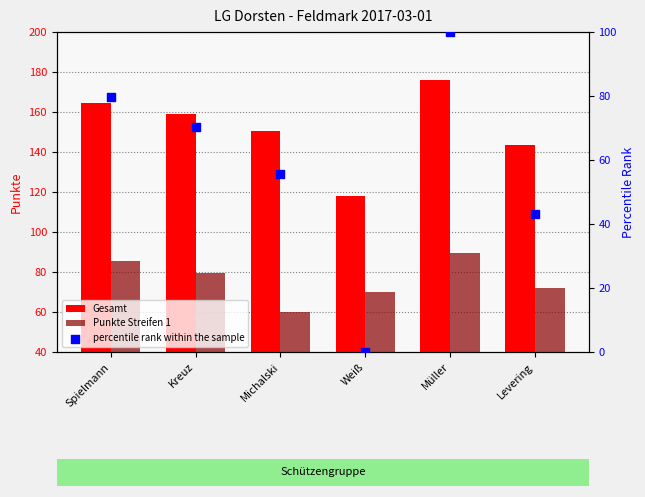

Which series has the largest Y range (max minus min)?

percentile rank within the sample